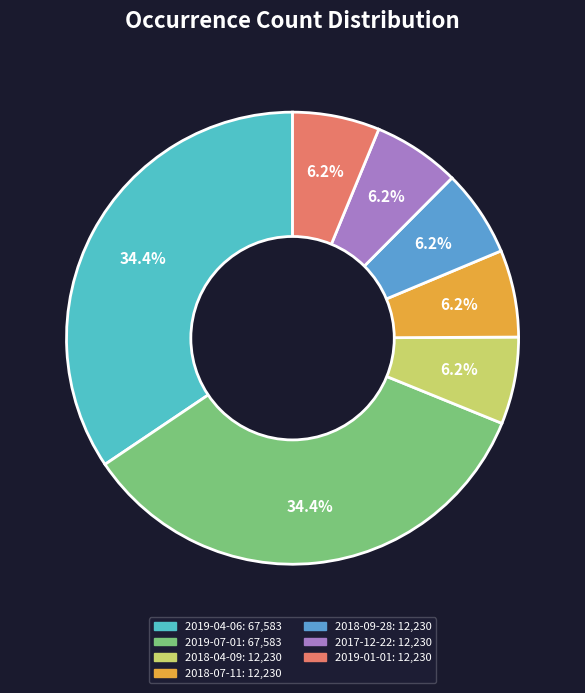

Which slice is the smallest?

2018-04-09